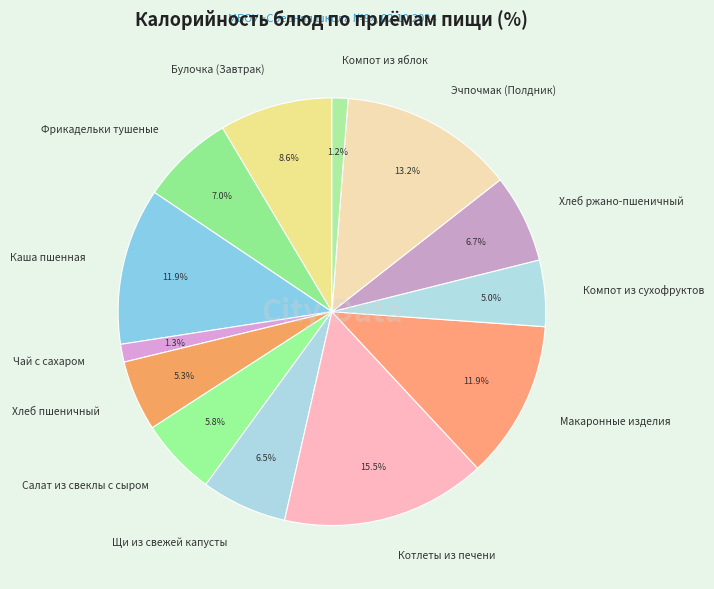

To the nearest percent, what is the average slice percentage?

8%